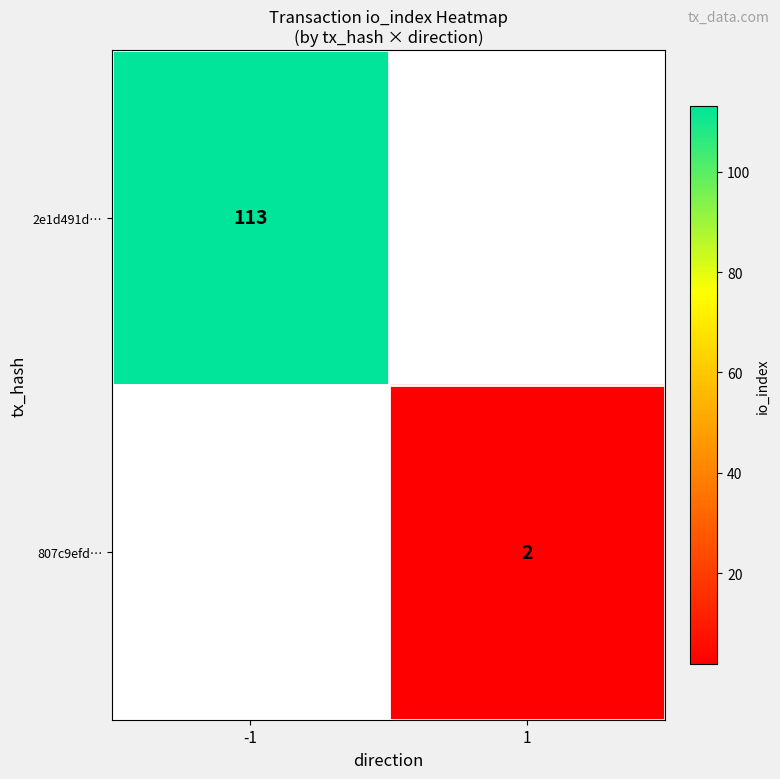

Which label corresponds to the largest value in the chart?

-1